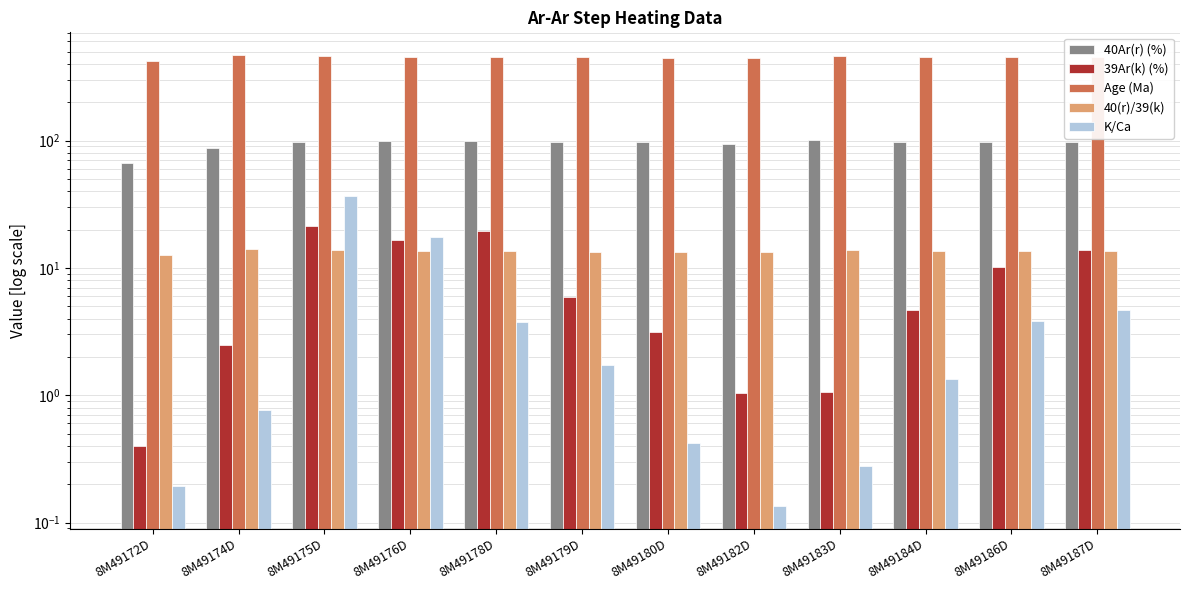

Which series has the widest spread of values?

Age (Ma)